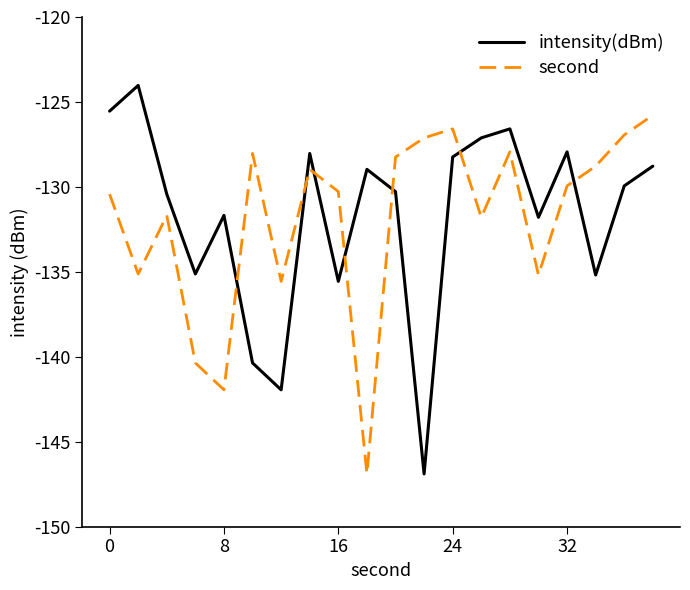

What are all the series names shown in the legend?

intensity(dBm), second